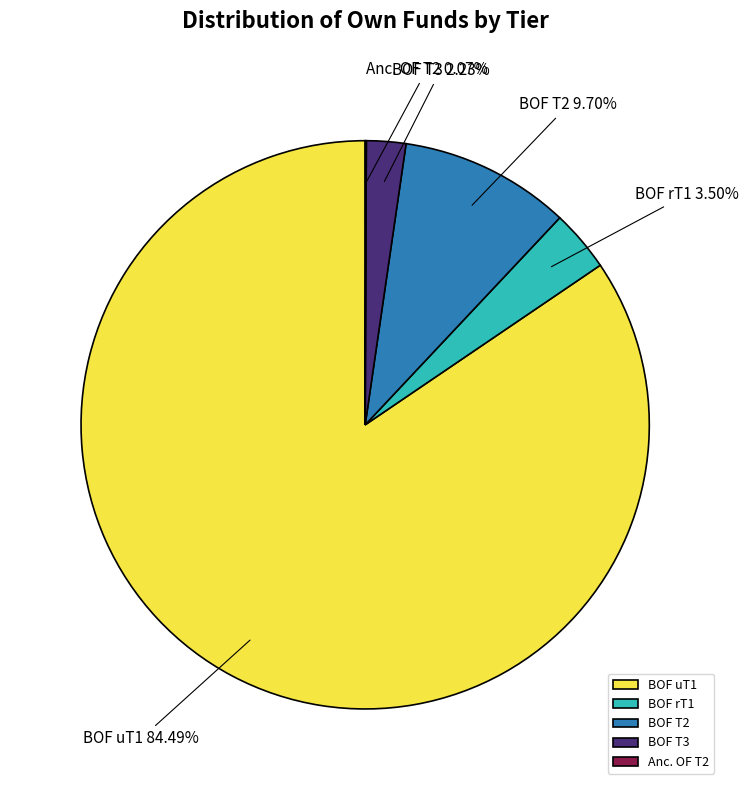

Which has a higher value, BOF T2 or BOF rT1?

BOF T2